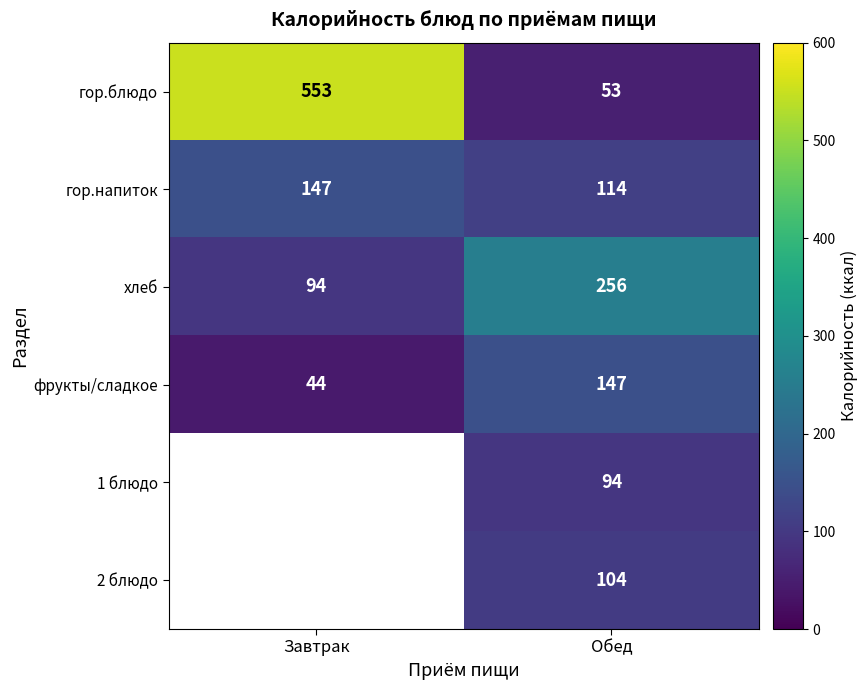

How many data points in фрукты/сладкое are less than 147?

1